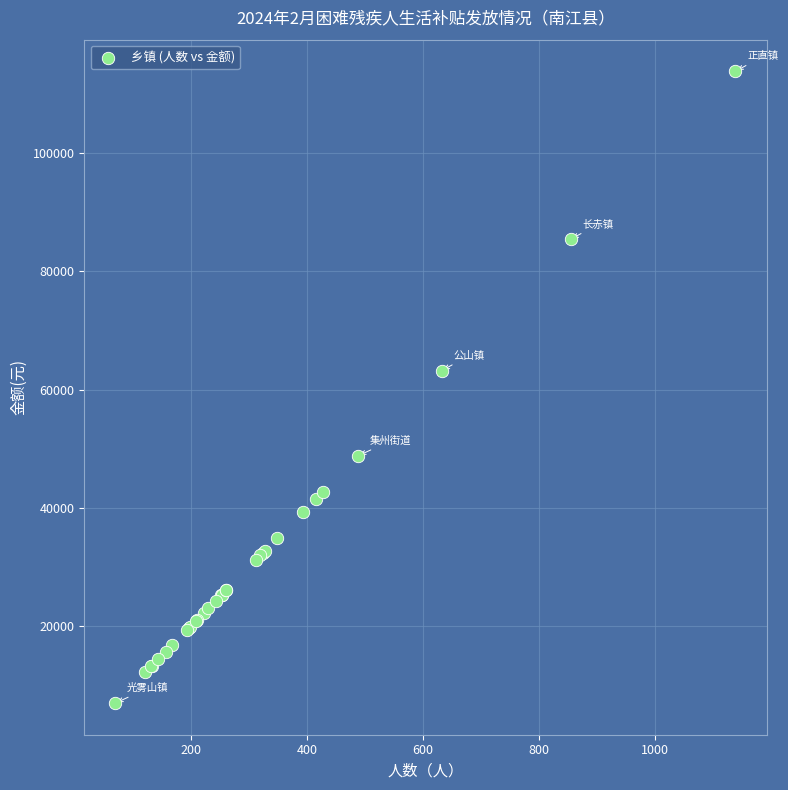

What Y value in the scatter plot is closest to 60400?

63200